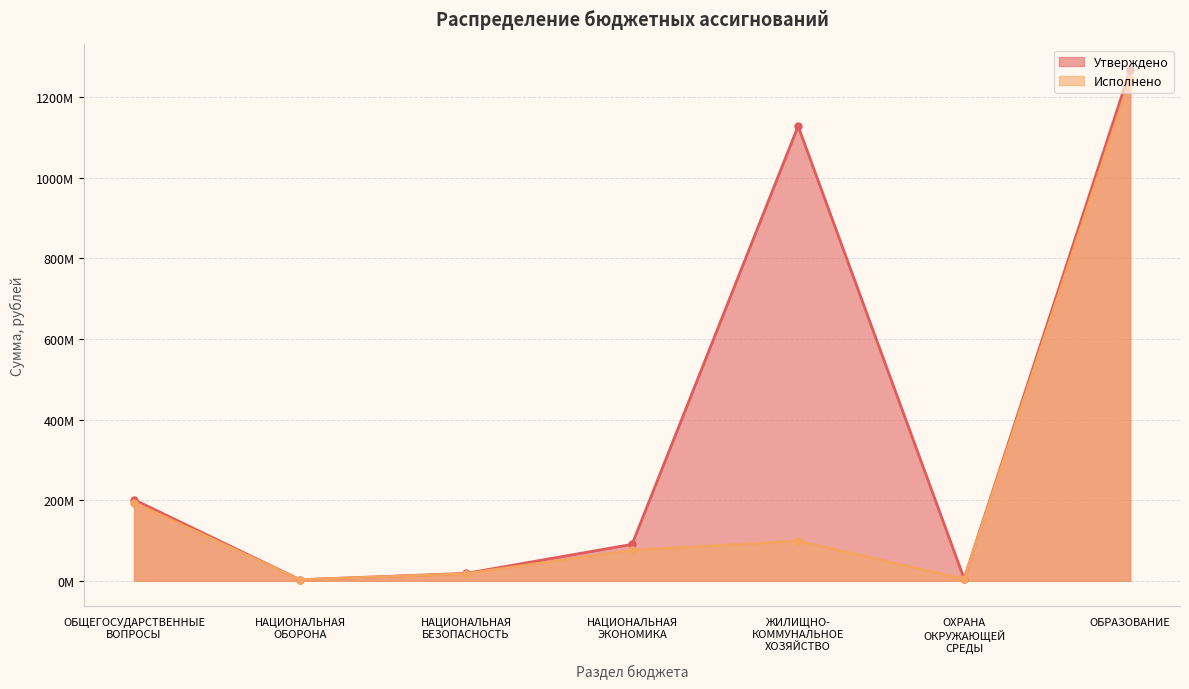

What is the total value across all series at ОБЩЕГОСУДАРСТВЕННЫЕ
ВОПРОСЫ?

395553840.8